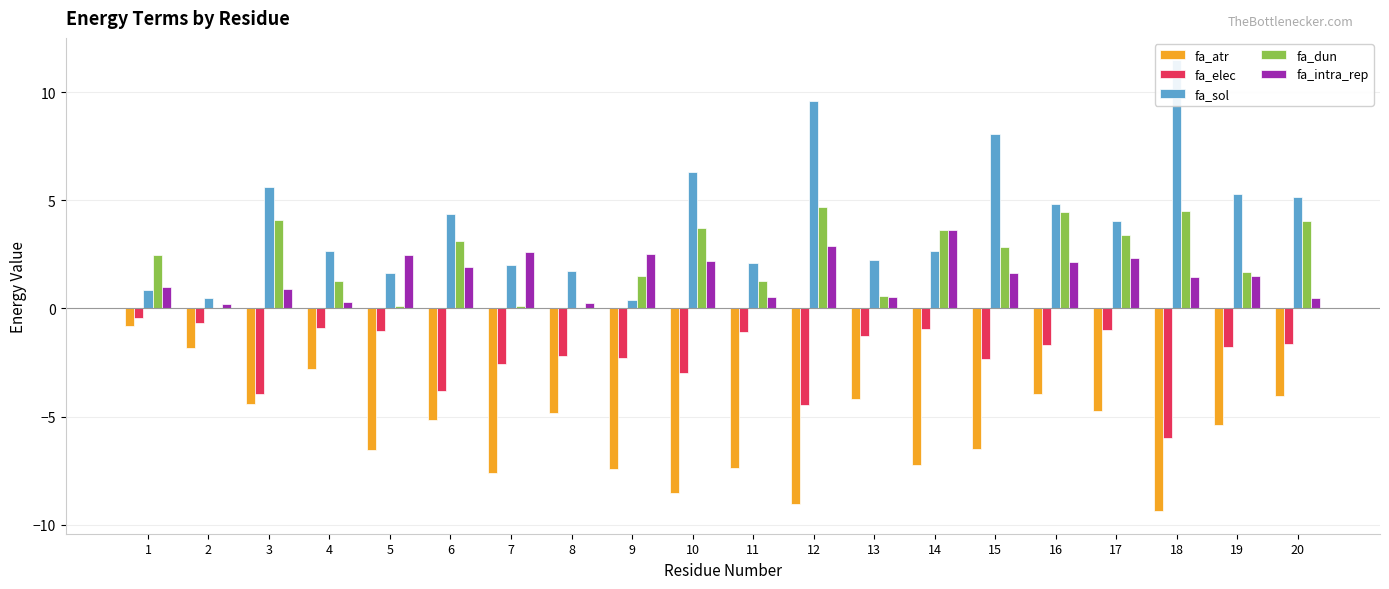

What is the difference between the maximum and minimum values in the fa_dun series?

4.7